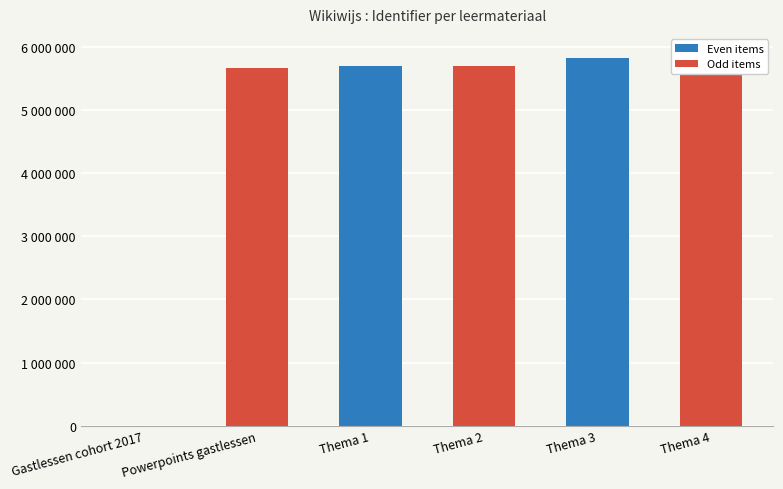

What is the change in value from Gastlessen cohort 2017 to Thema 2?

+5696648